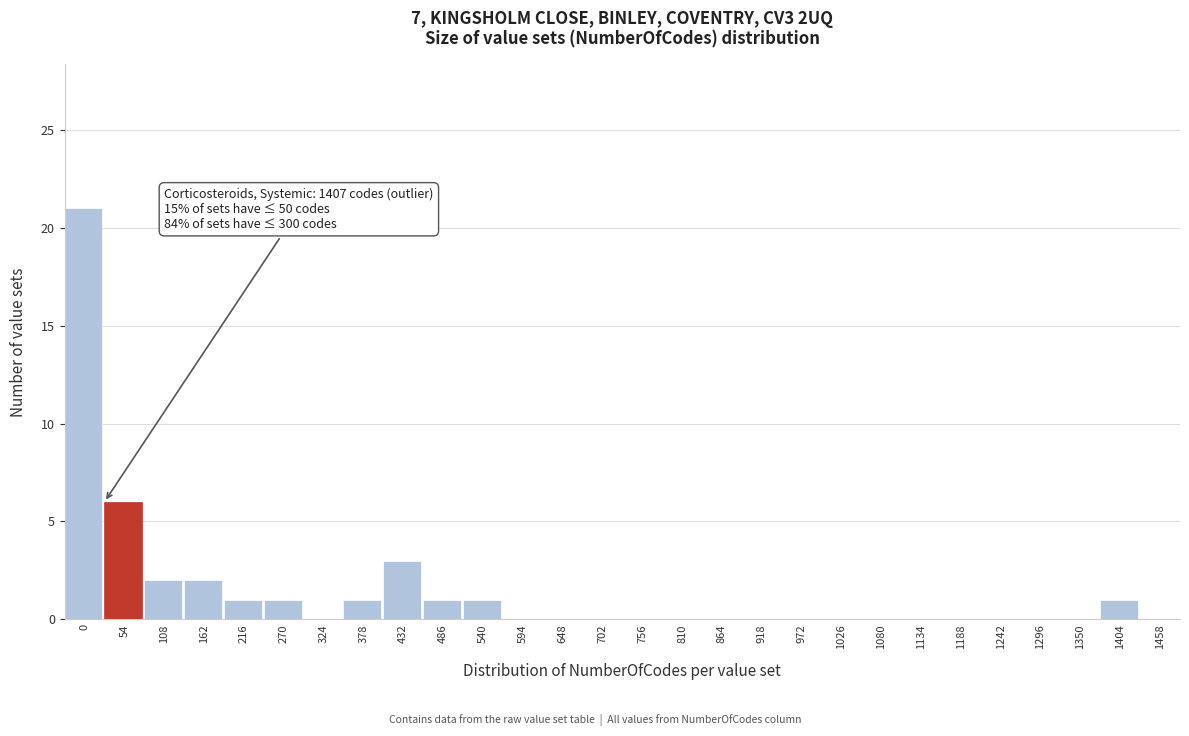

Reading right to left, what are all the values shown in this chart?

1458=0	1404=1	1350=0	1296=0	1242=0	1188=0	1134=0	1080=0	1026=0	972=0	918=0	864=0	810=0	756=0	702=0	648=0	594=0	540=1	486=1	432=3	378=1	324=0	270=1	216=1	162=2	108=2	54=6	0=21